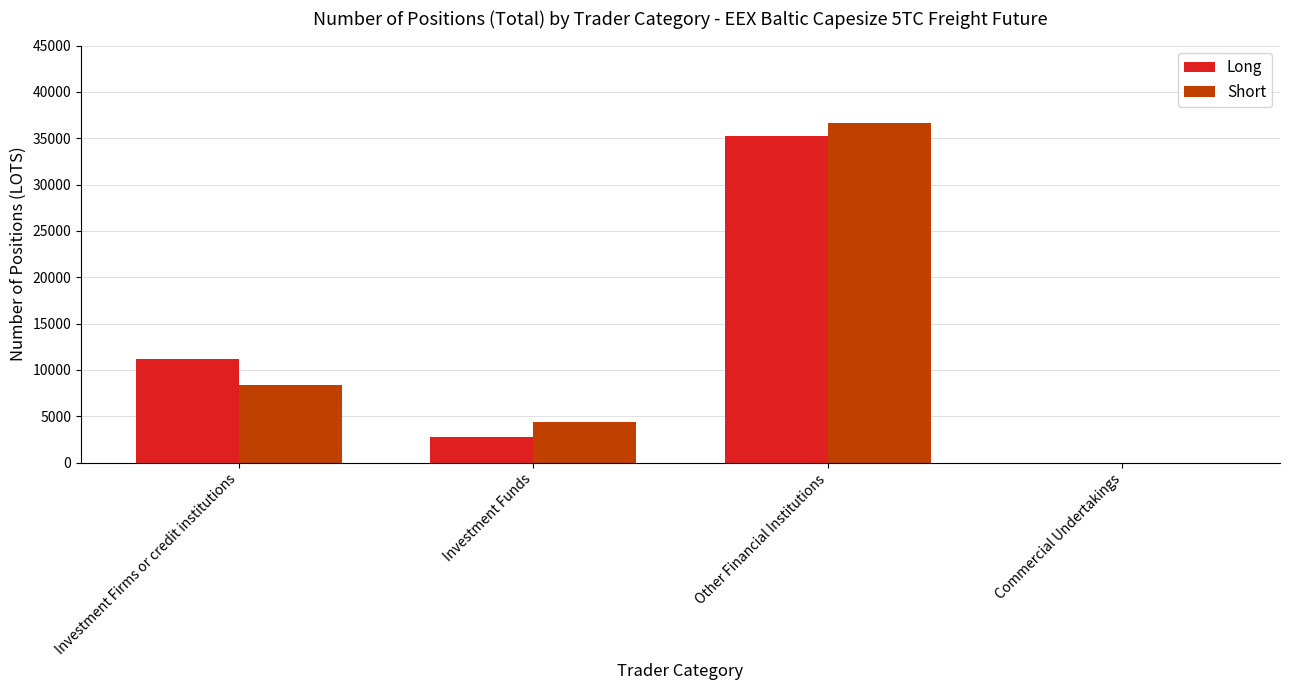

Between Investment Funds and Commercial Undertakings, which series saw the biggest shift?

Short